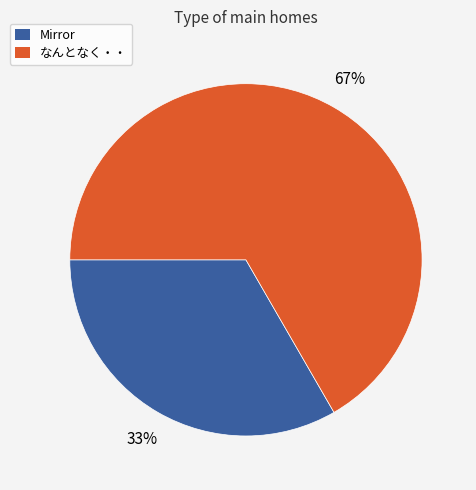

Rank the categories by value from lowest to highest.

Mirror, なんとなく・・